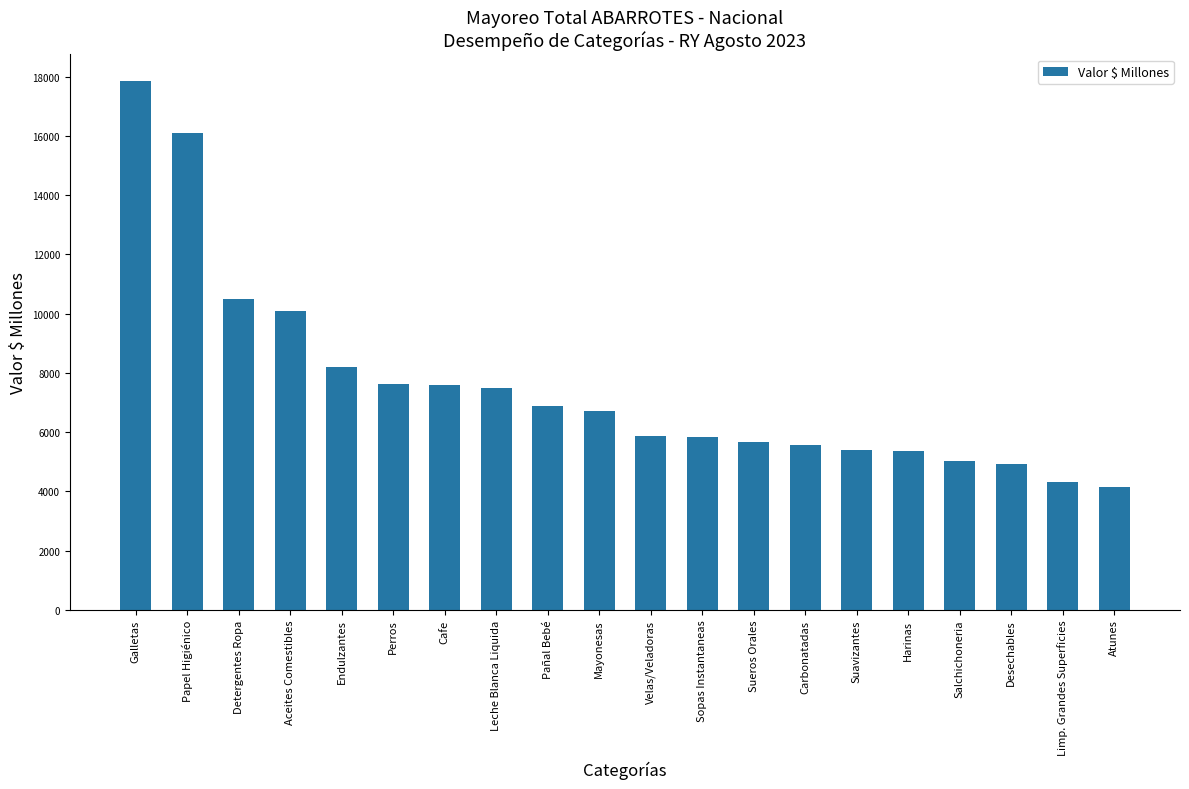

The value at Sueros Orales is 5671.7. True or false?

True